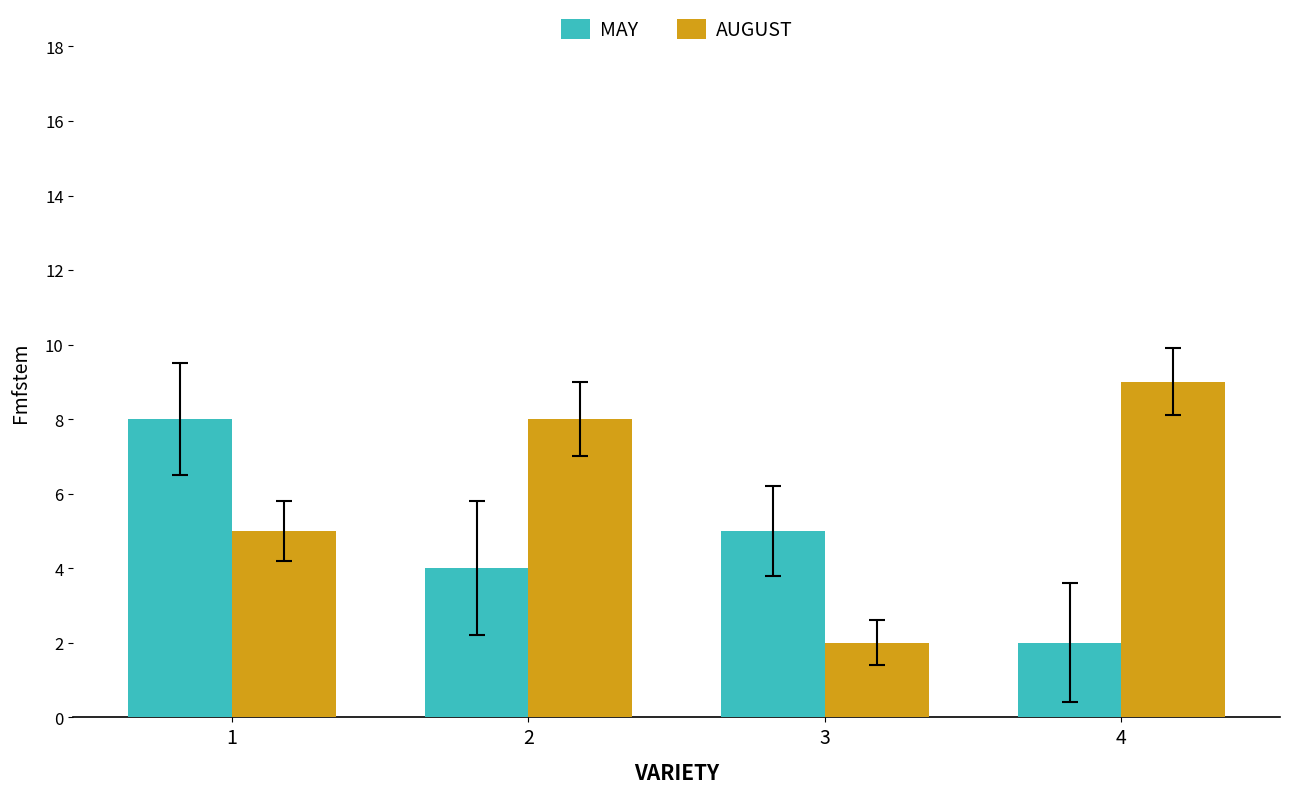

The AUGUST series shows 5 at 1. True or false?

True